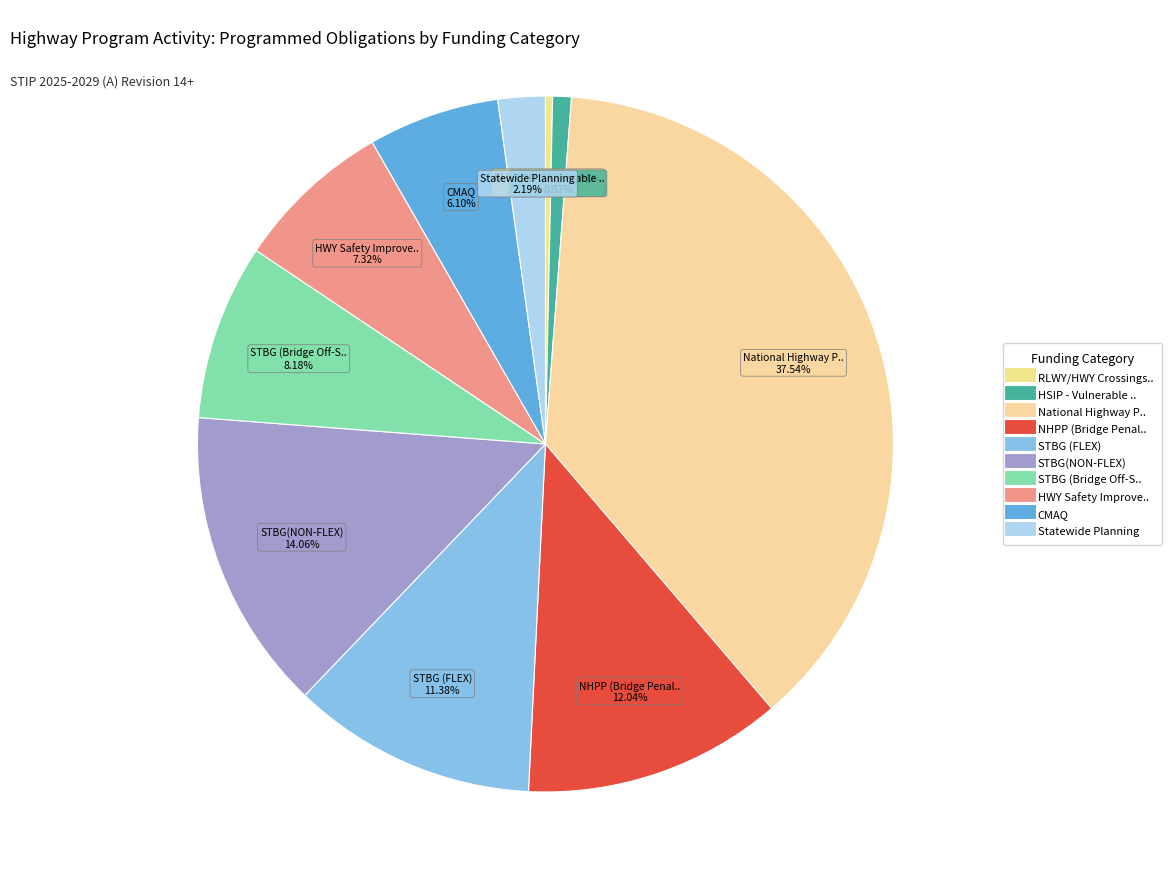

How many segments does this pie chart have?

10